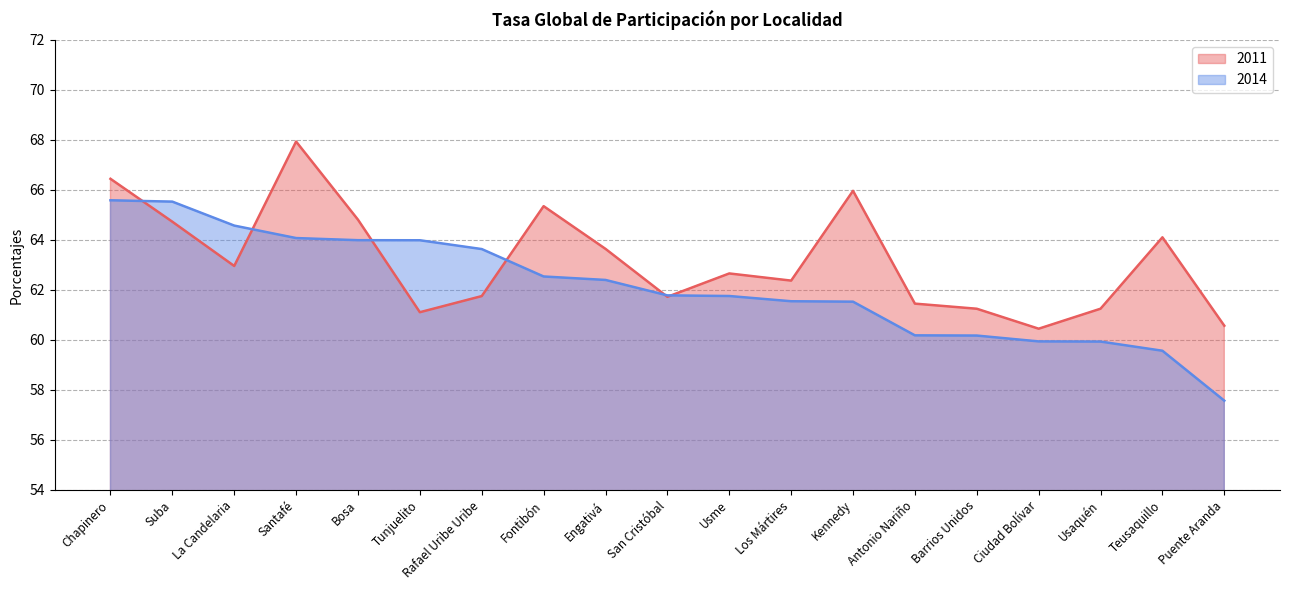

Which series ends up on top after the final intersection of 2011 and 2014?

2011